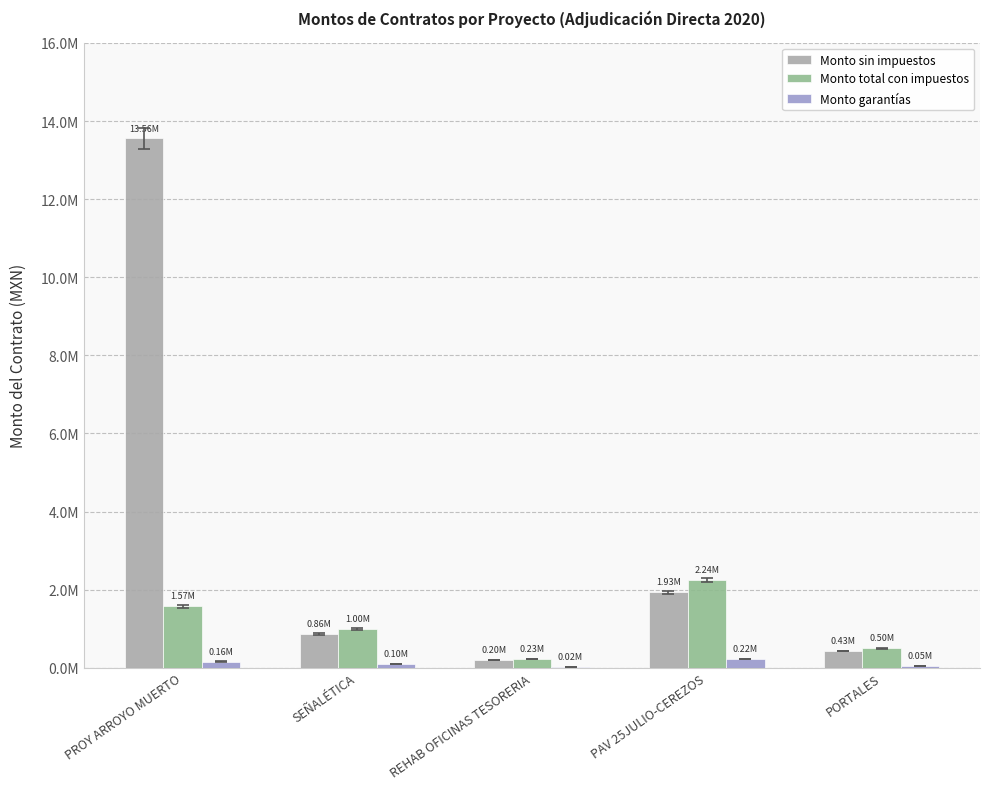

At PORTALES, list the series in order from largest to smallest.

Monto total con impuestos, Monto sin impuestos, Monto garantías